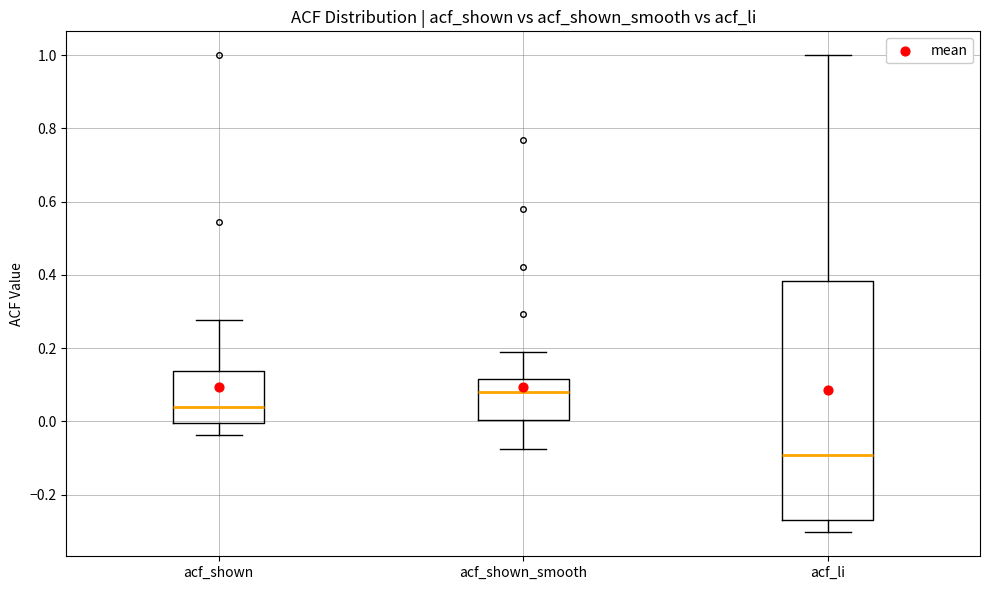

Reading left to right, transcribe this box plot: for each box, give where its median line is, the range the box spans, and where its two whiskers end, as read against the y-axis. The values are not printed on the chart, so give them approximately, as read against the axis.

acf_shown: median 0.04, box 0.00 to 0.14, whiskers -0.04 to 0.28
acf_shown_smooth: median 0.08, box 0.00 to 0.12, whiskers -0.08 to 0.18
acf_li: median -0.10, box -0.26 to 0.38, whiskers -0.30 to 1.00